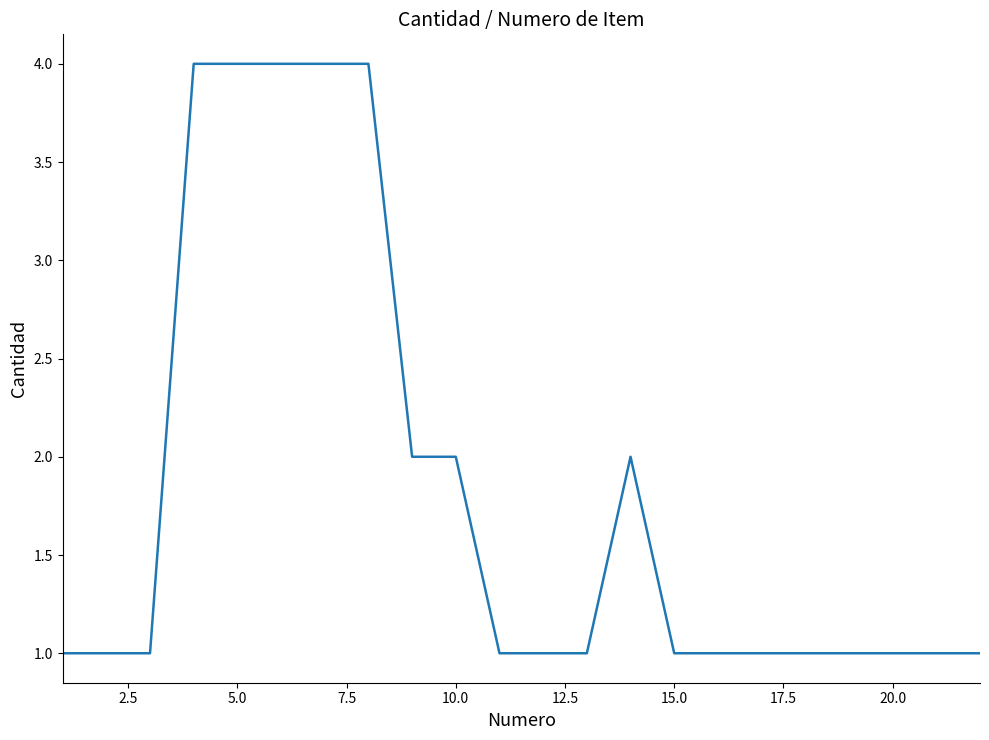

What is the maximum value shown in the chart?

4